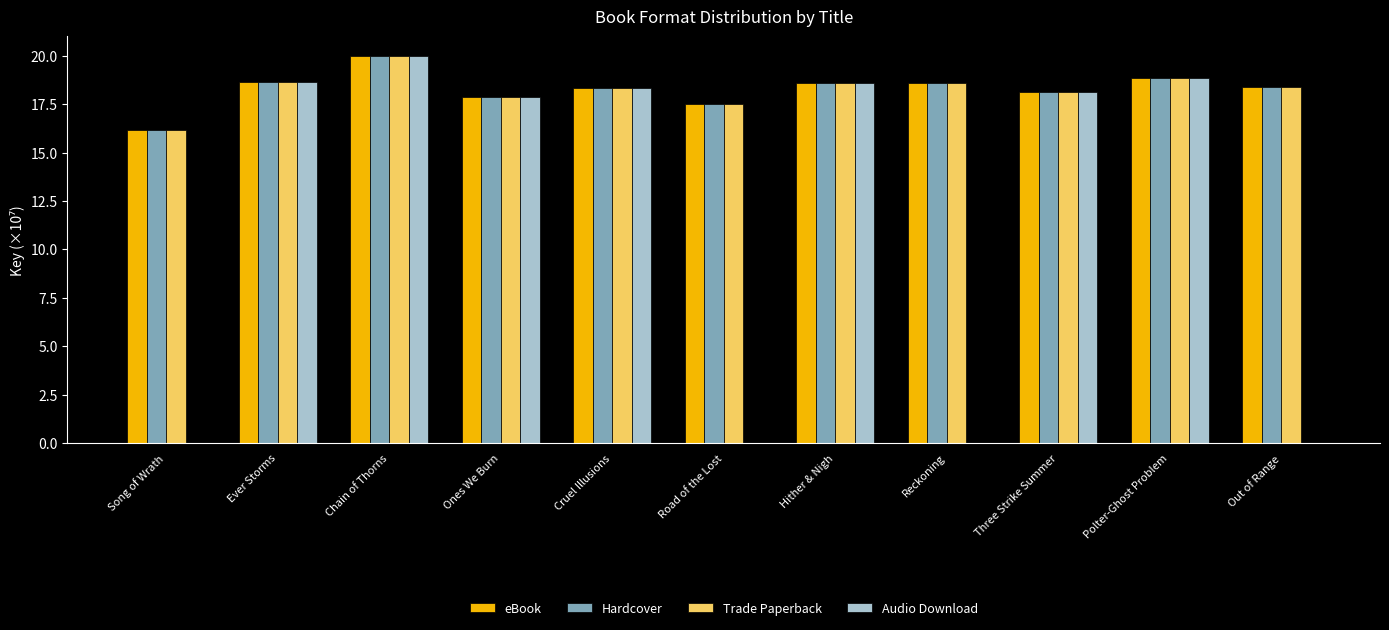

Reading right to left, extract all data points from this chart.

eBook: 18.4	18.9	18.1	18.6	18.6	17.5	18.3	17.8	20.0	18.6	16.2
Hardcover: 18.4	18.9	18.1	18.6	18.6	17.5	18.3	17.8	20.0	18.6	16.2
Trade Paperback: 18.4	18.9	18.1	18.6	18.6	17.5	18.3	17.8	20.0	18.6	16.2
Audio Download: 0.0	18.9	18.1	0.0	18.6	0.0	18.3	17.8	20.0	18.6	0.0